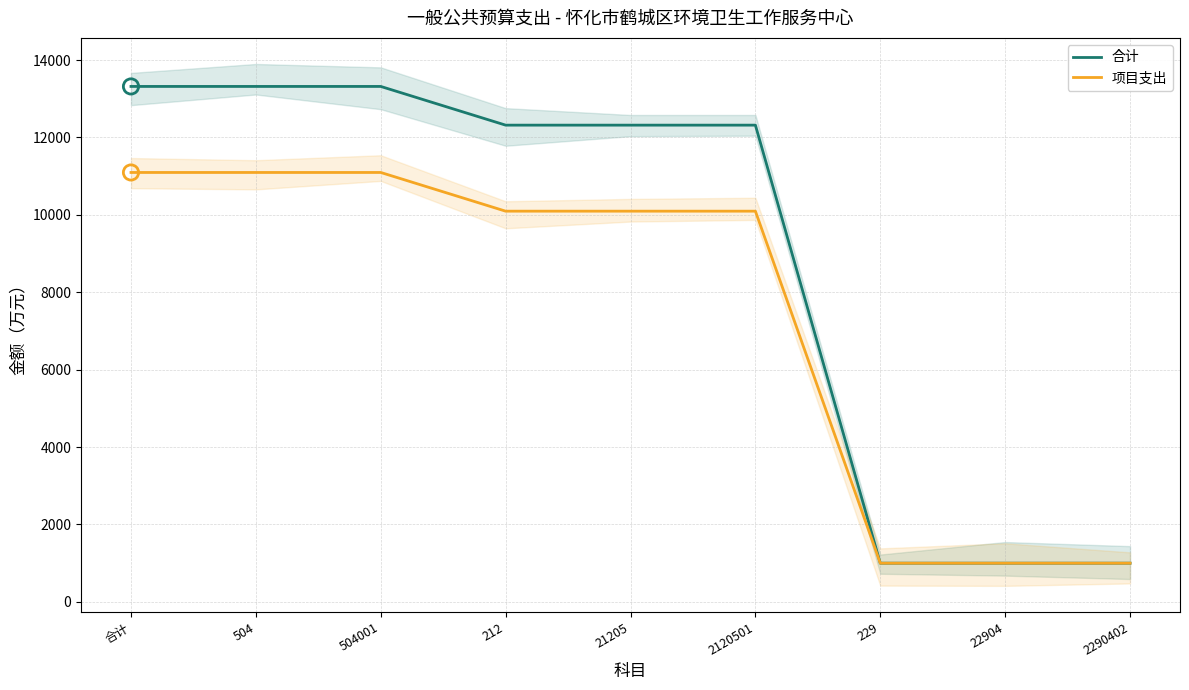

What are all the series names shown in the legend?

合计, 项目支出